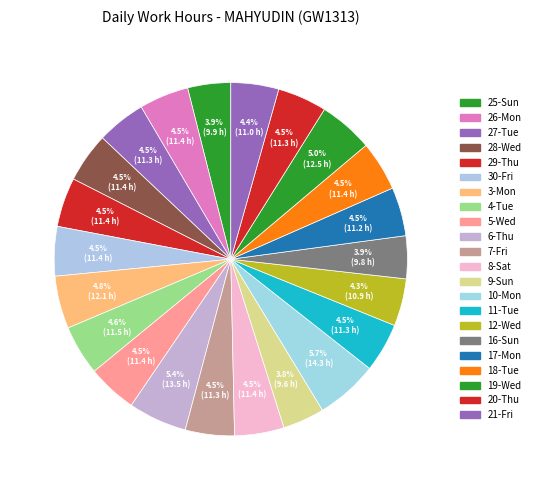

What is the ratio of the value at 28-Wed to the value at 30-Fri?

1.0